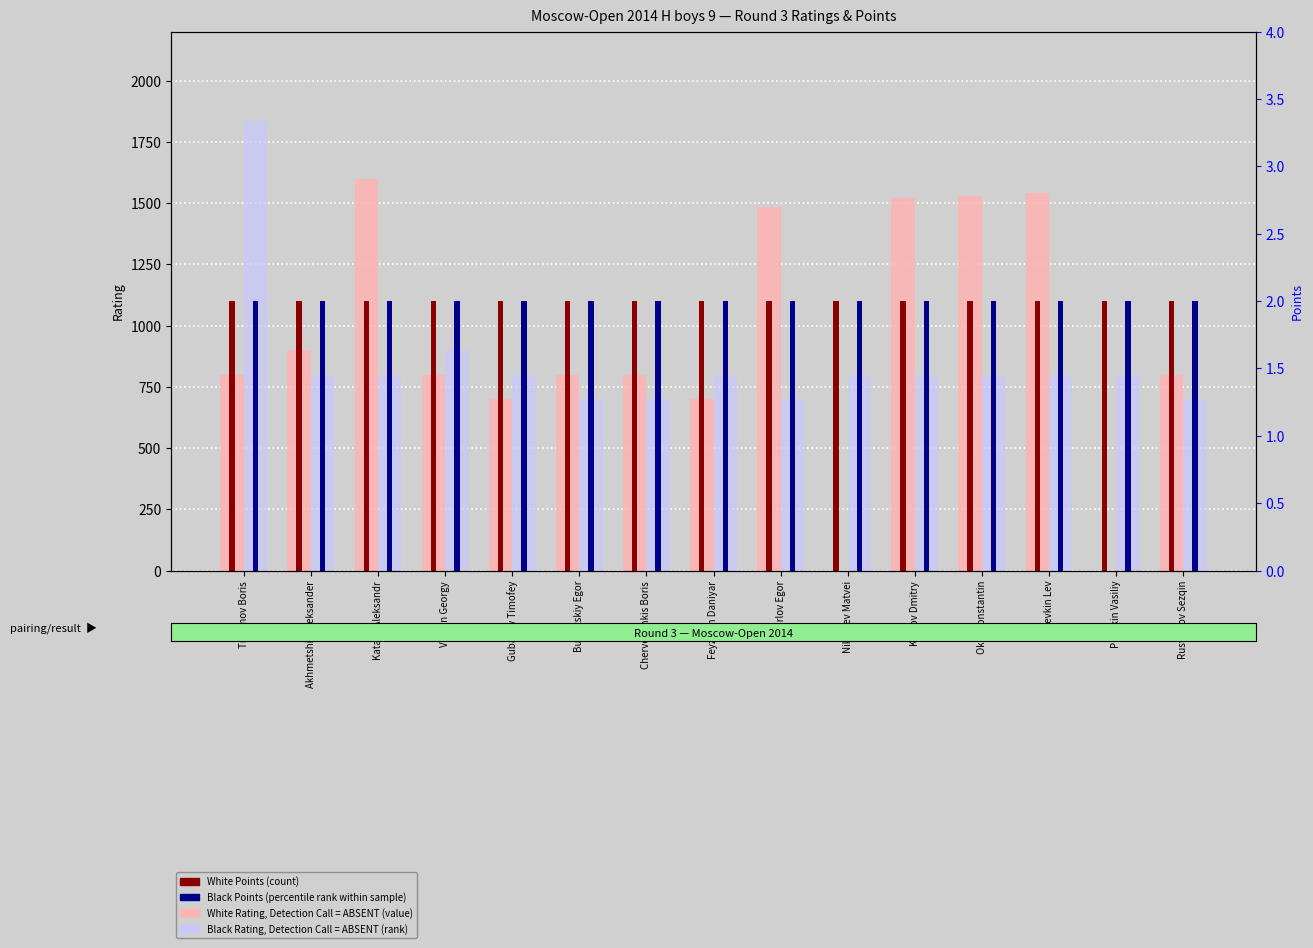

Between Karlov Egor and Nikolaev Matvei, which series saw the biggest shift?

White Rating (value, Detection Call = ABSENT)